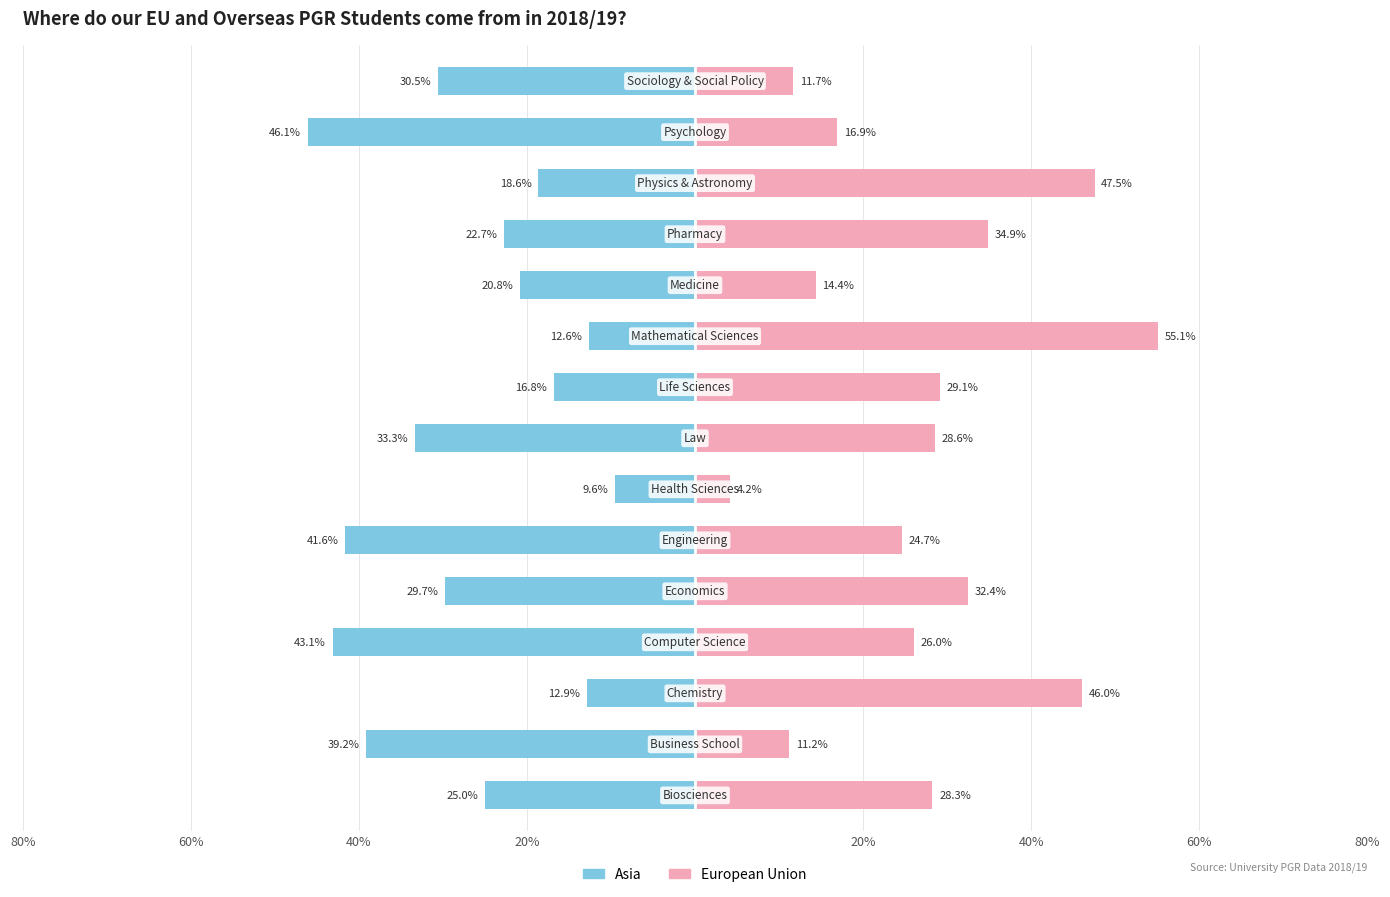

Are the bars horizontal?

Yes